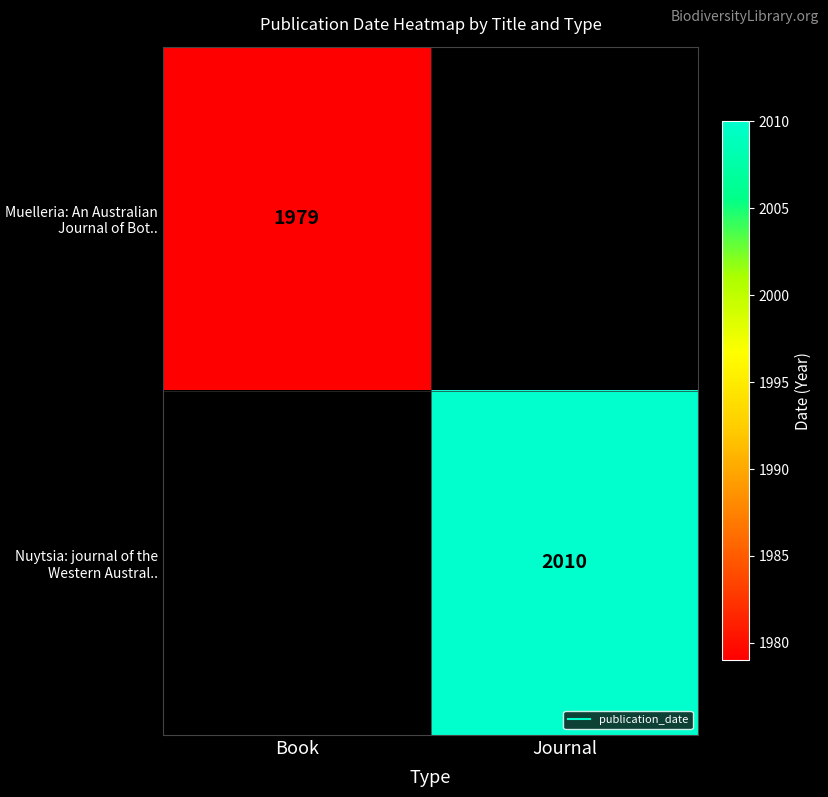

How many distinct data groups are displayed?

2